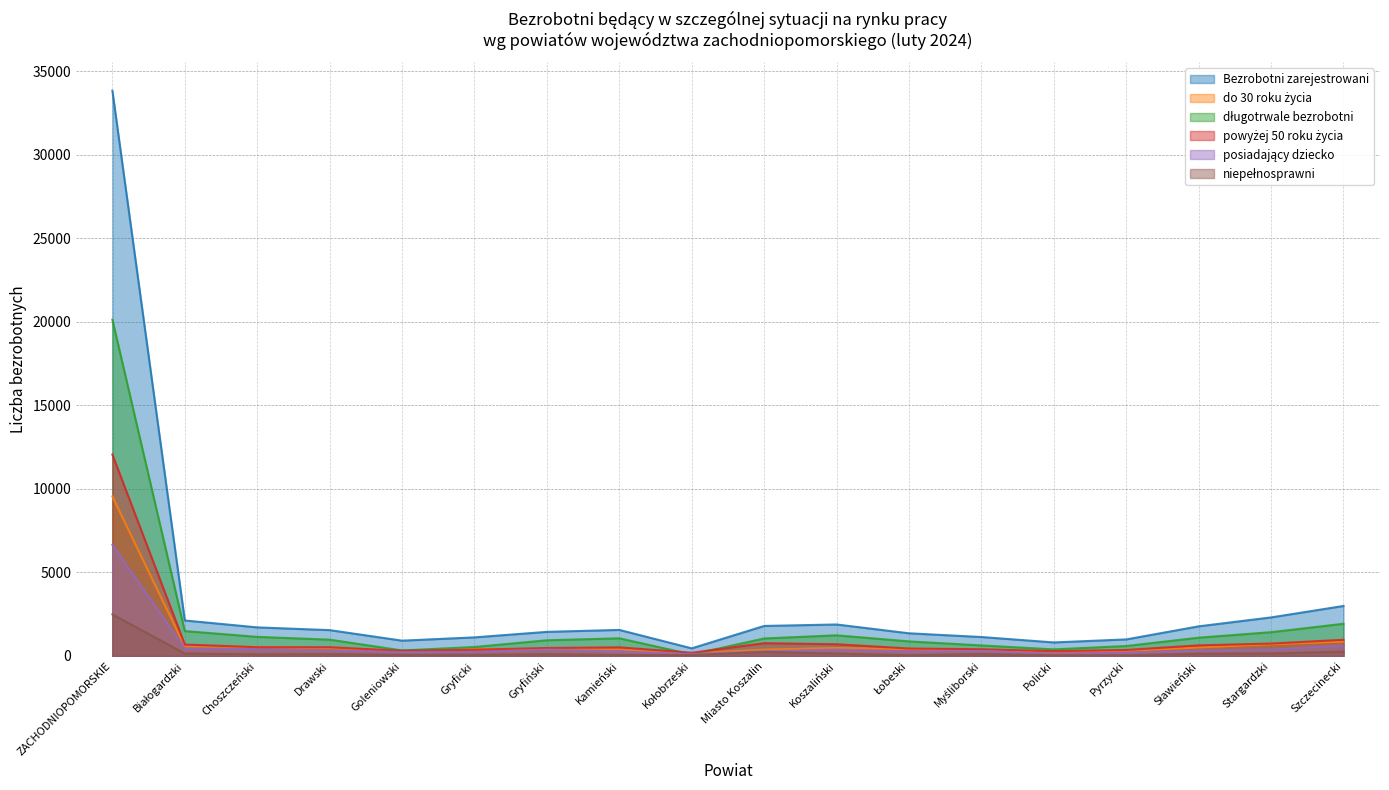

True or false: powyżej 50 roku życia and do 30 roku życia intersect in this chart.

True